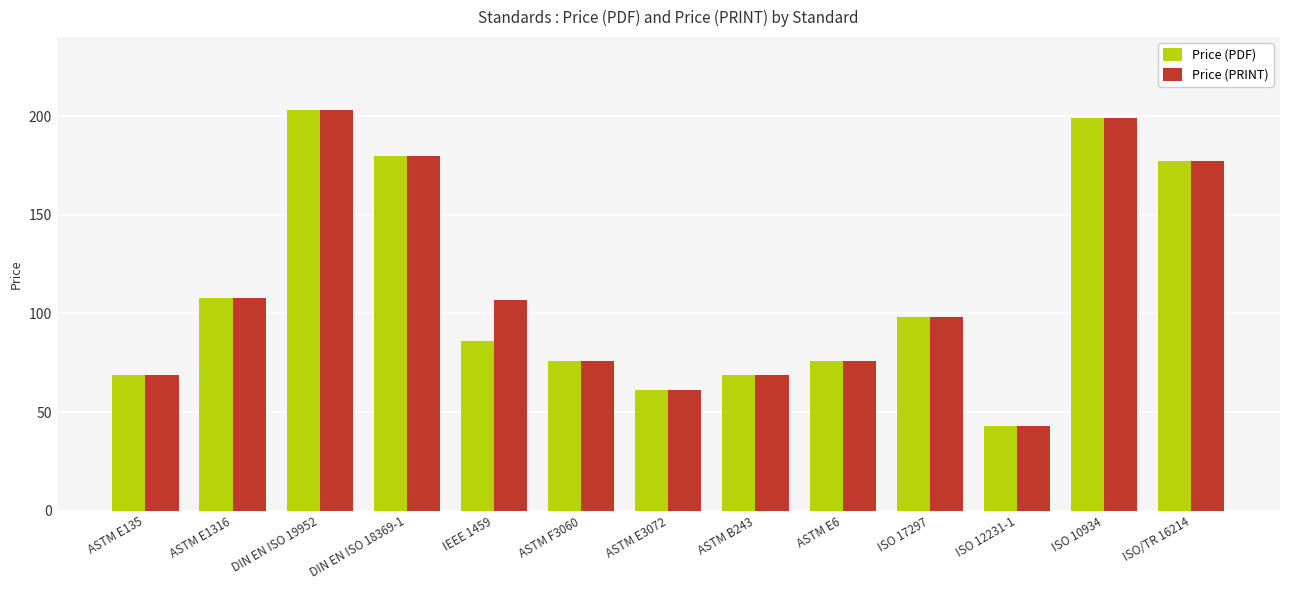

What is the label of the 7th bar from the right?

ASTM E3072